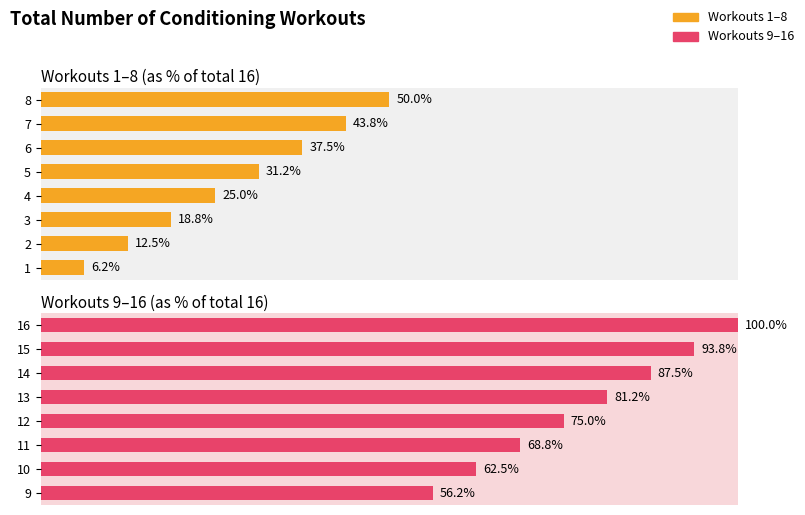

Between 40 and 80, which series saw the biggest shift?

Workouts 1–8 (as % of total 16)